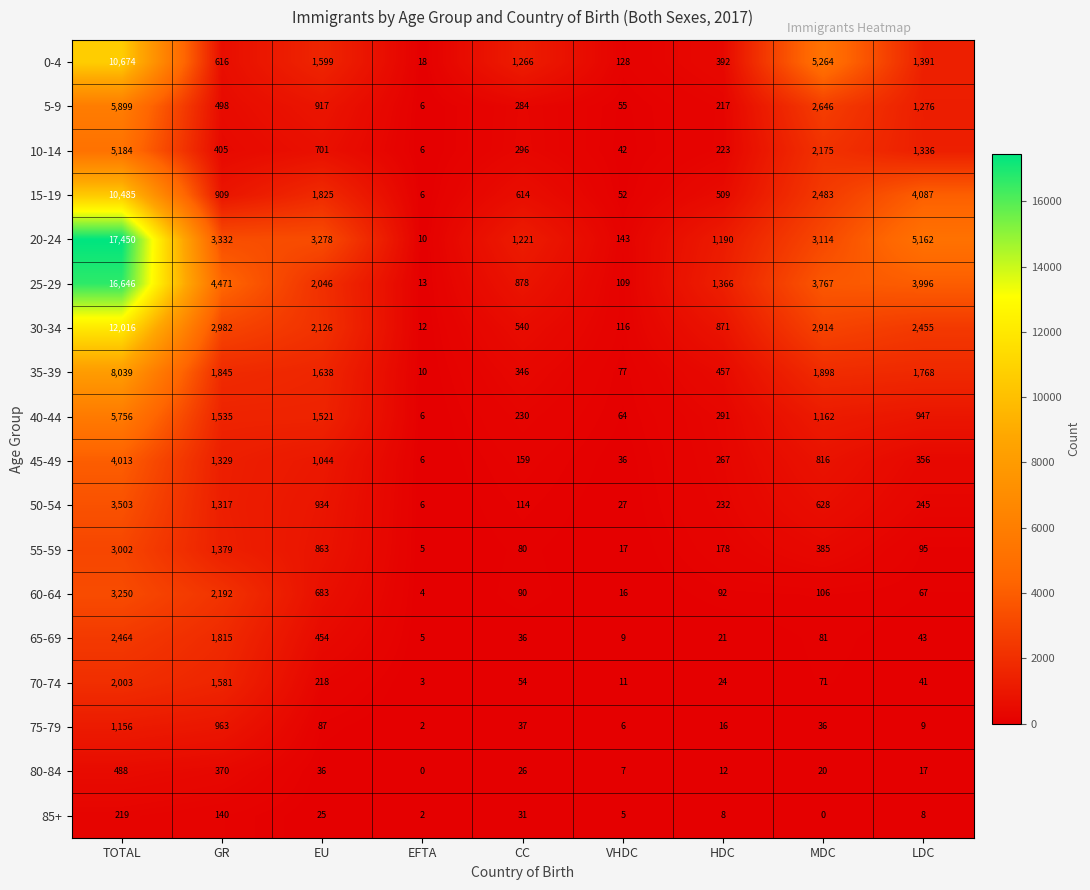

Count the number of data series in this chart.

18